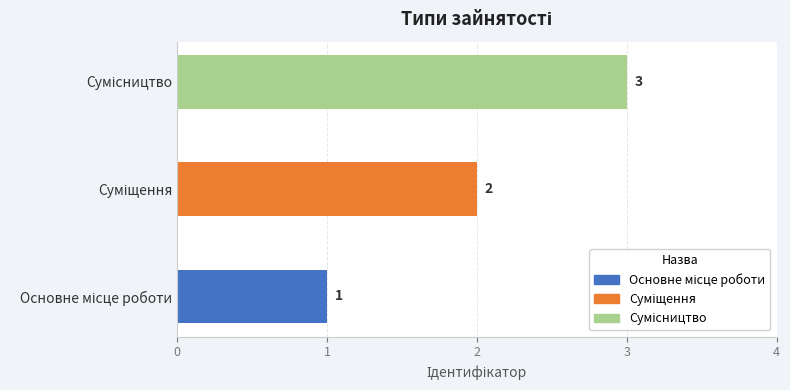

What is the greatest value displayed?

3